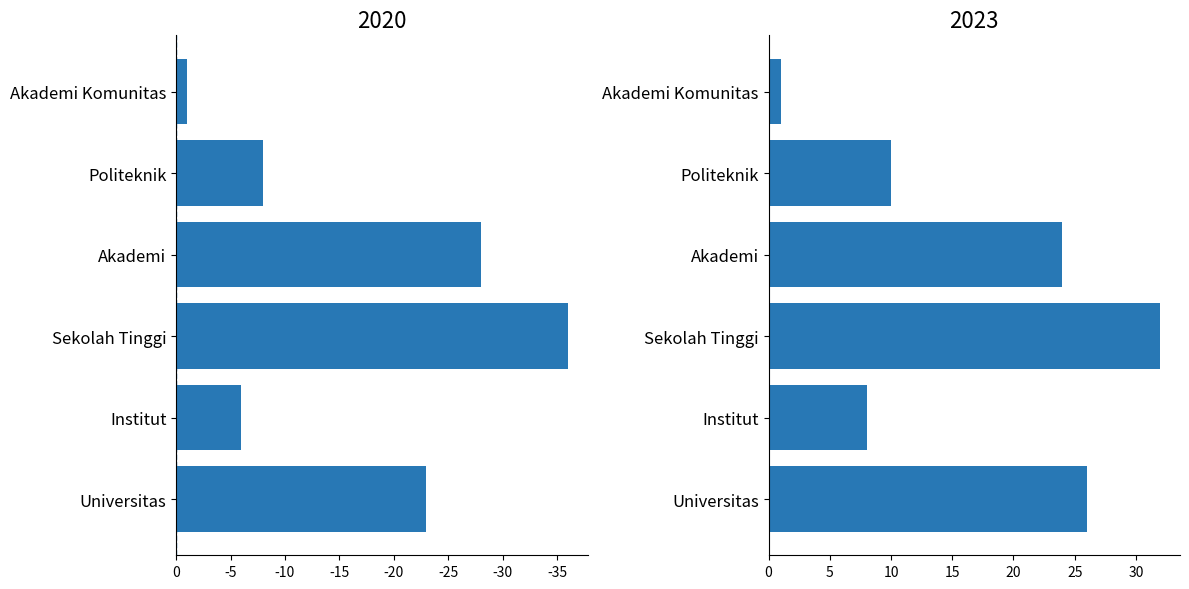

What is the difference between the maximum and second lowest values in the 2020 series?

27